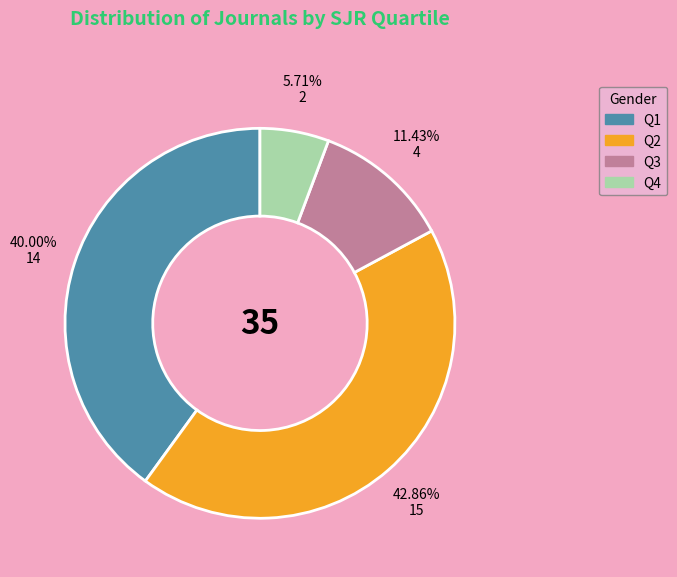

How many segments does this pie chart have?

4